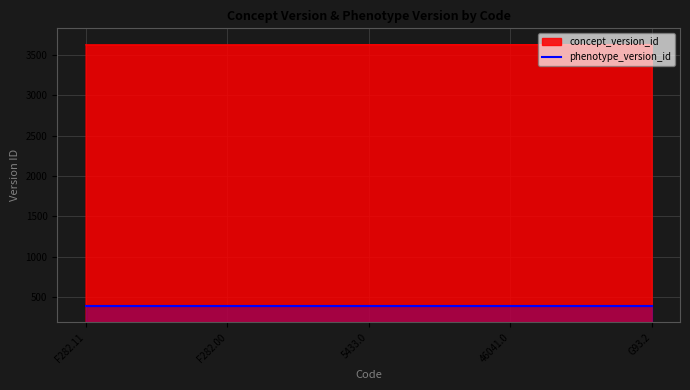

True or false: concept_version_id has a value of 2440 at 46041.0.

False